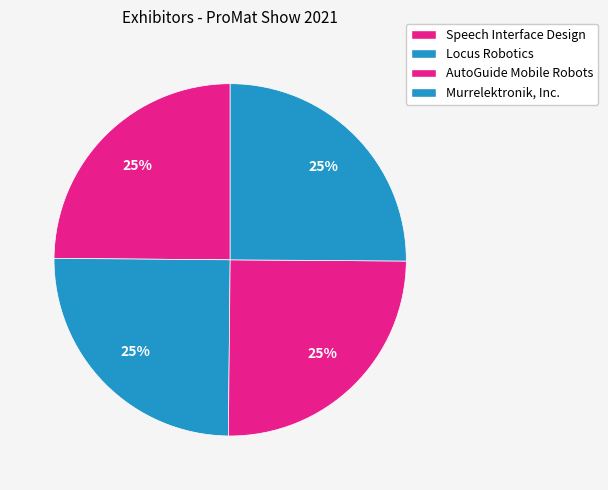

Is Murrelektronik, Inc. the majority of the pie?

No